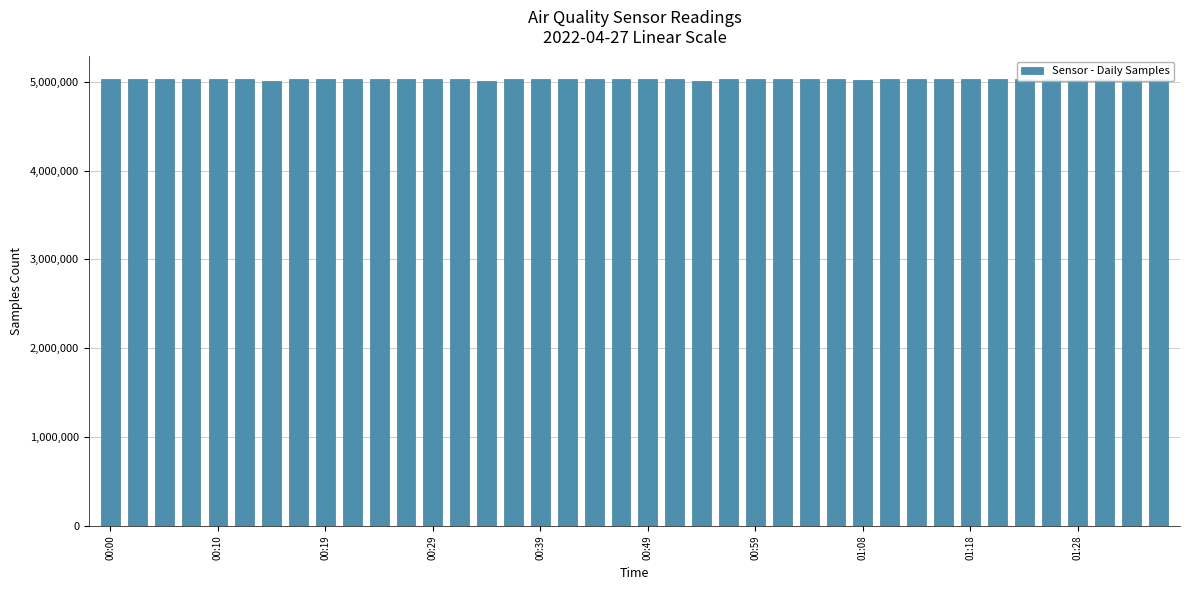

Are the bars grouped side by side (vs. stacked)?

No